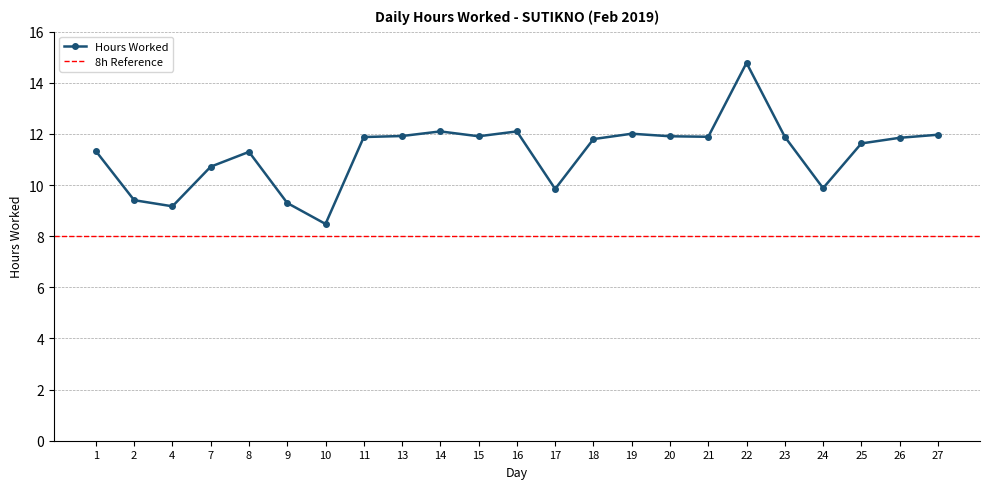

What is the value of the 2nd point from the left?

9.4